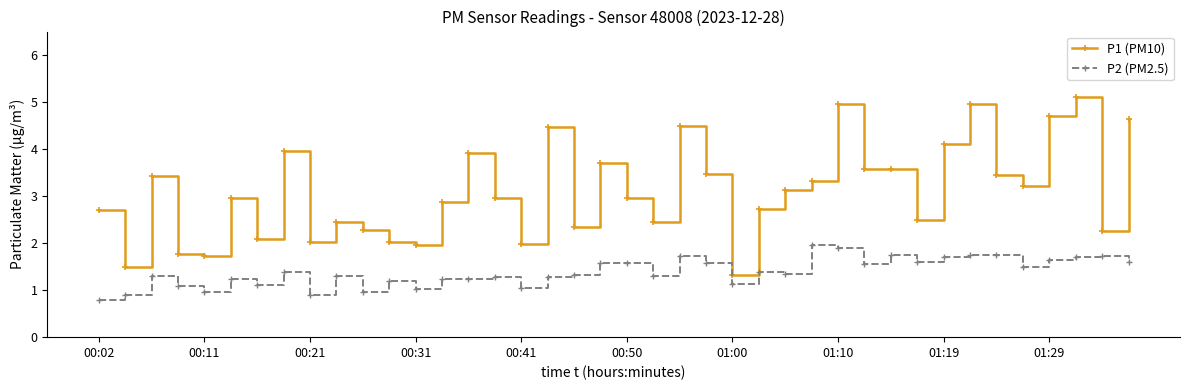

True or false: P1 (PM10) has more than 0 interior local peaks.

True